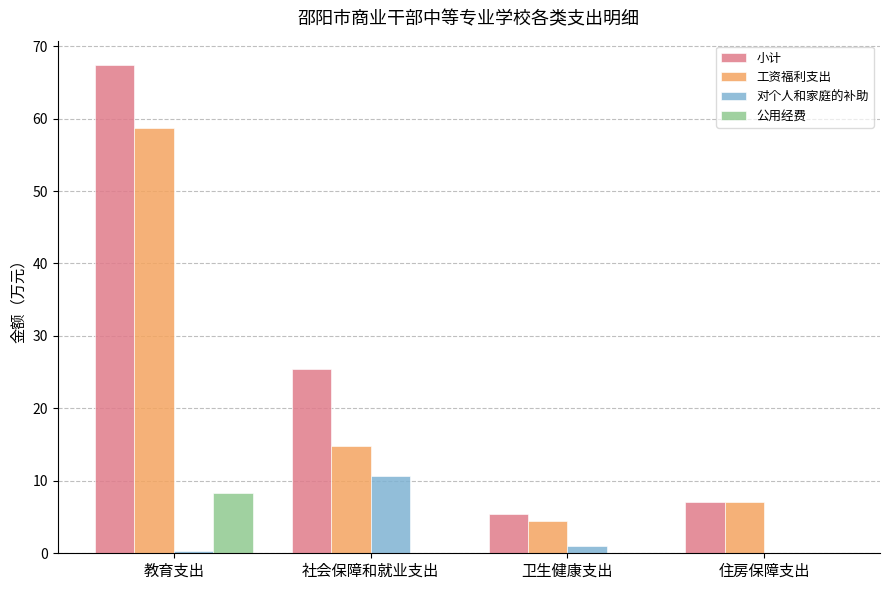

Which series has the largest range (max minus min)?

小计